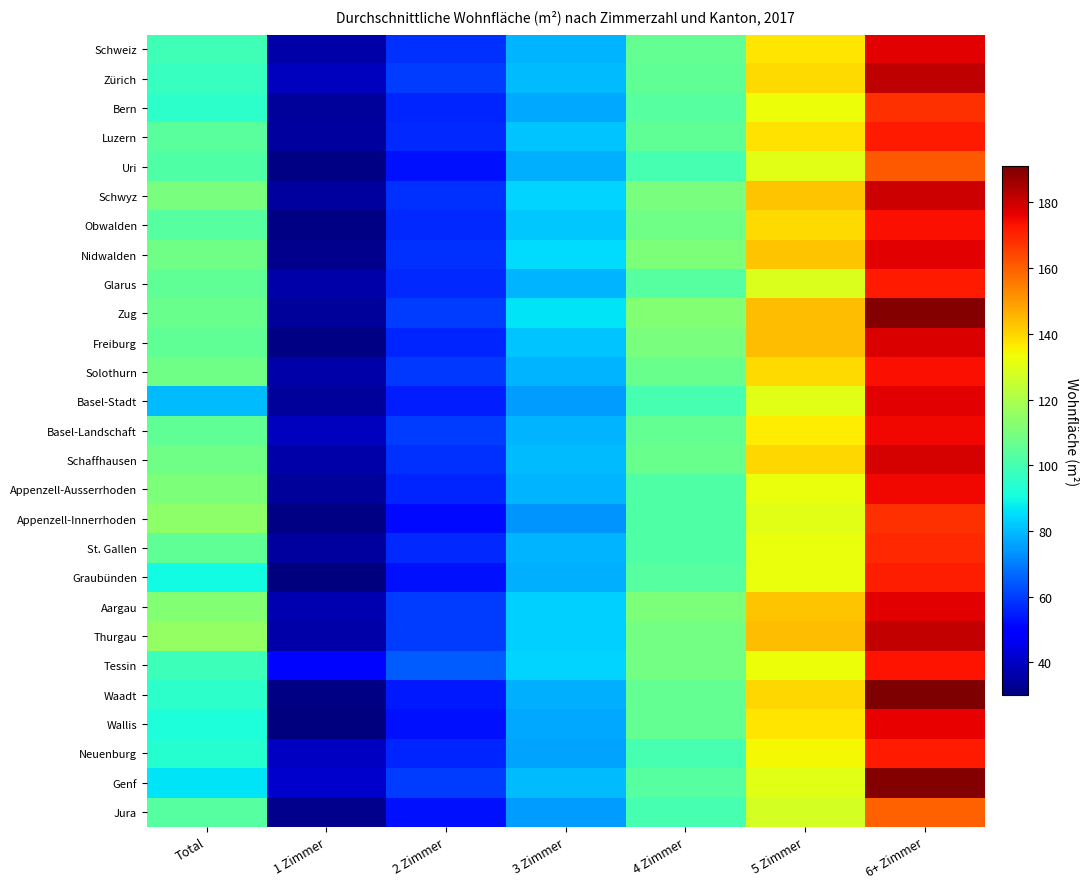

List the series in order of their peak value, highest first.

Waadt, Zug, Genf, Zürich, Thurgau, Schwyz, Schaffhausen, Freiburg, Schweiz, Nidwalden, Basel-Stadt, Aargau, Wallis, Basel-Landschaft, Appenzell-Ausserrhoden, Obwalden, Solothurn, Tessin, Luzern, Glarus, Neuenburg, Graubünden, St. Gallen, Bern, Appenzell-Innerrhoden, Uri, Jura